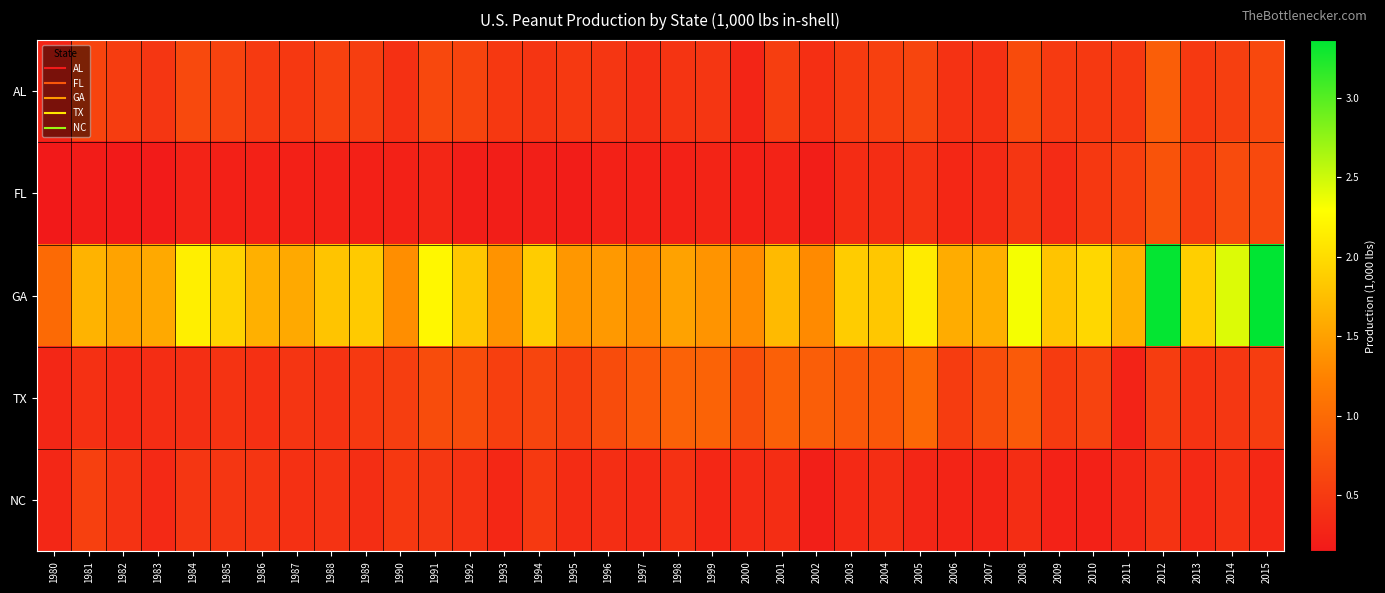

At how many categories does at least one series exceed 963621?

36